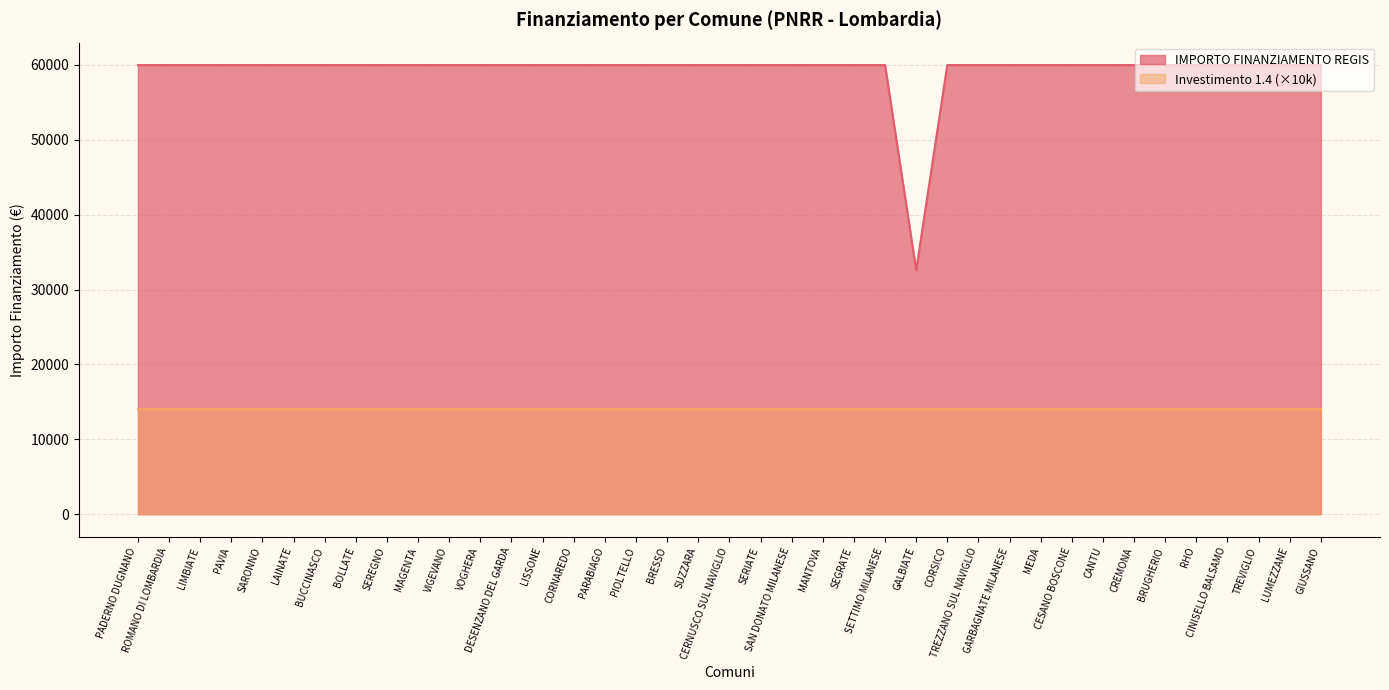

What is the label of the 21st point from the right?

SUZZARA